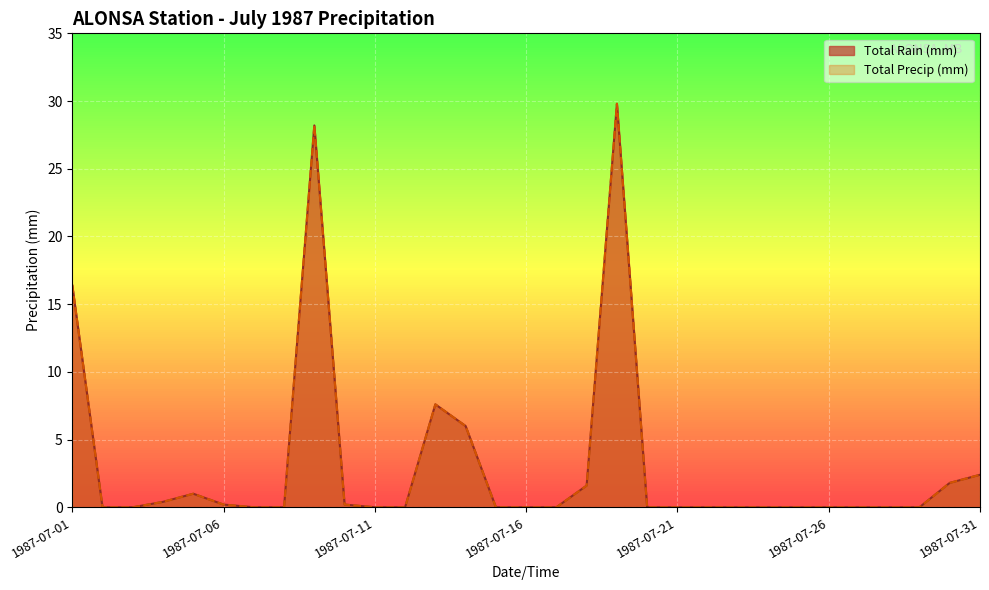

True or false: Total Rain (mm) has a value of 18.6 at 1987-07-28.

False